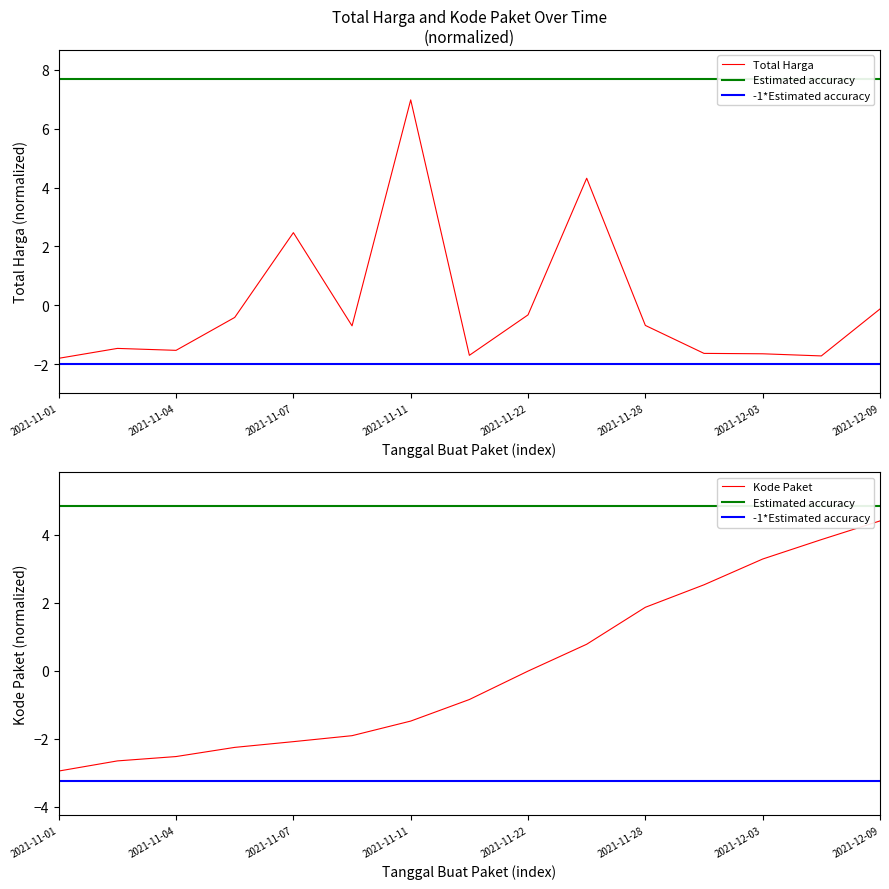

How many times do Kode Paket and Total Harga cross each other?

3